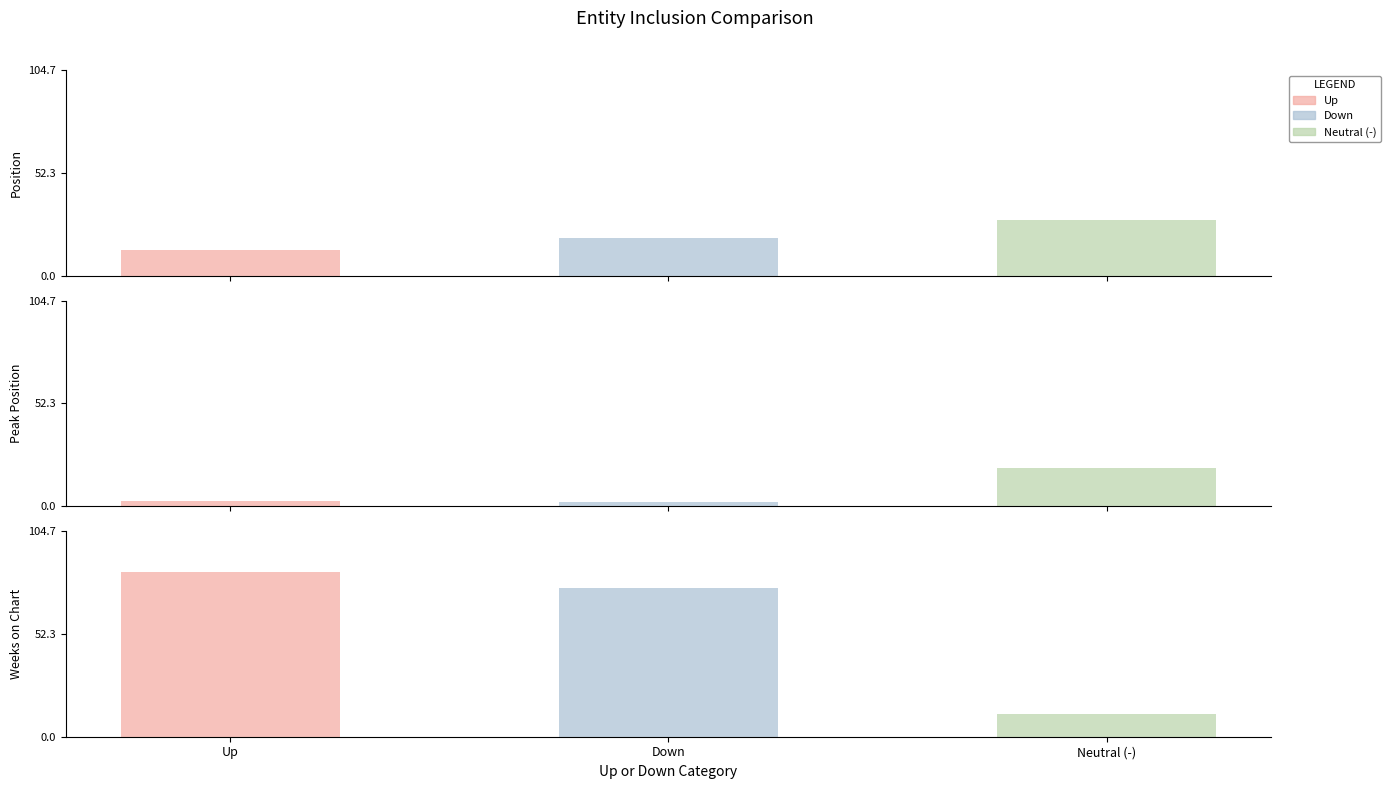

Between avg_position and avg_weeks, which series saw the biggest shift?

down